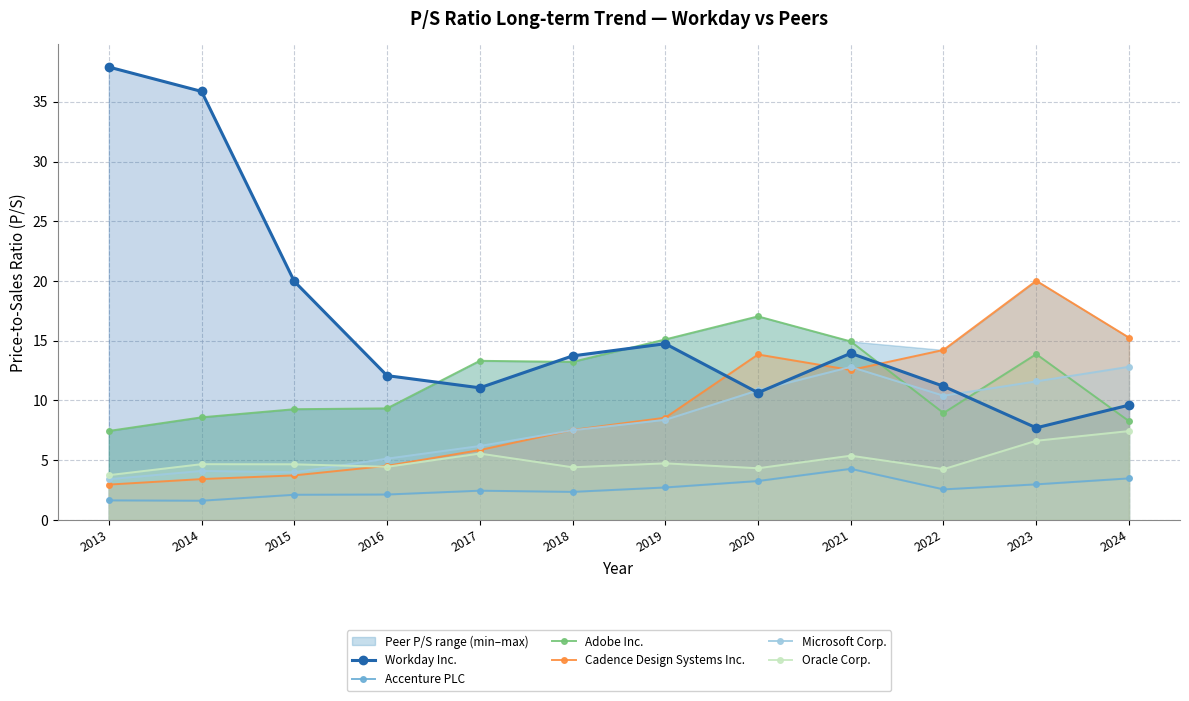

Which series has the largest total across all categories?

Workday Inc.